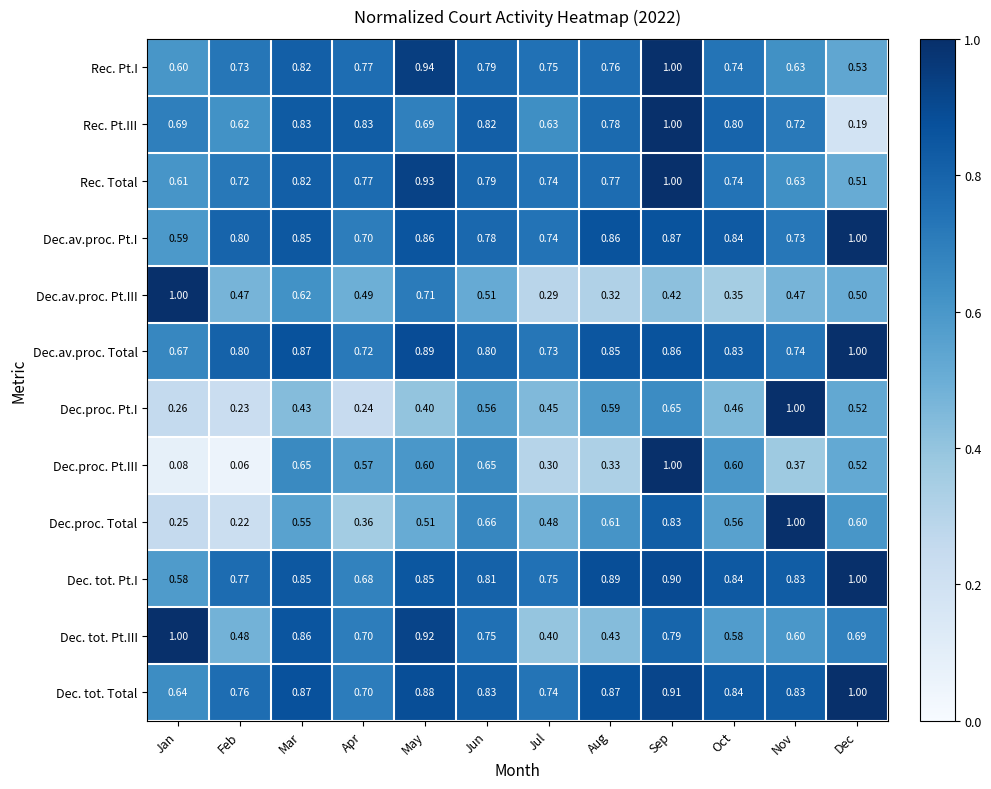

Which series has the largest total across all categories?

Dec. tot. Total